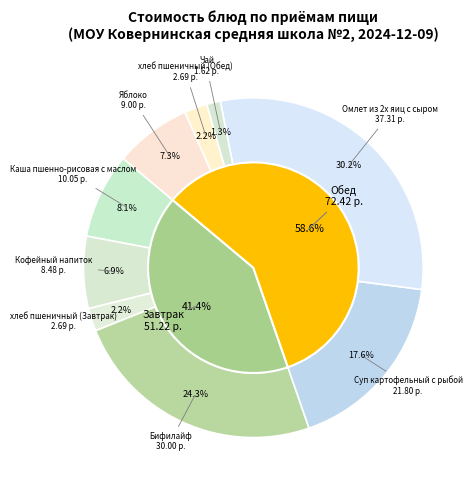

Is it true that хлеб пшеничный (Обед) is 2% of the pie?

True